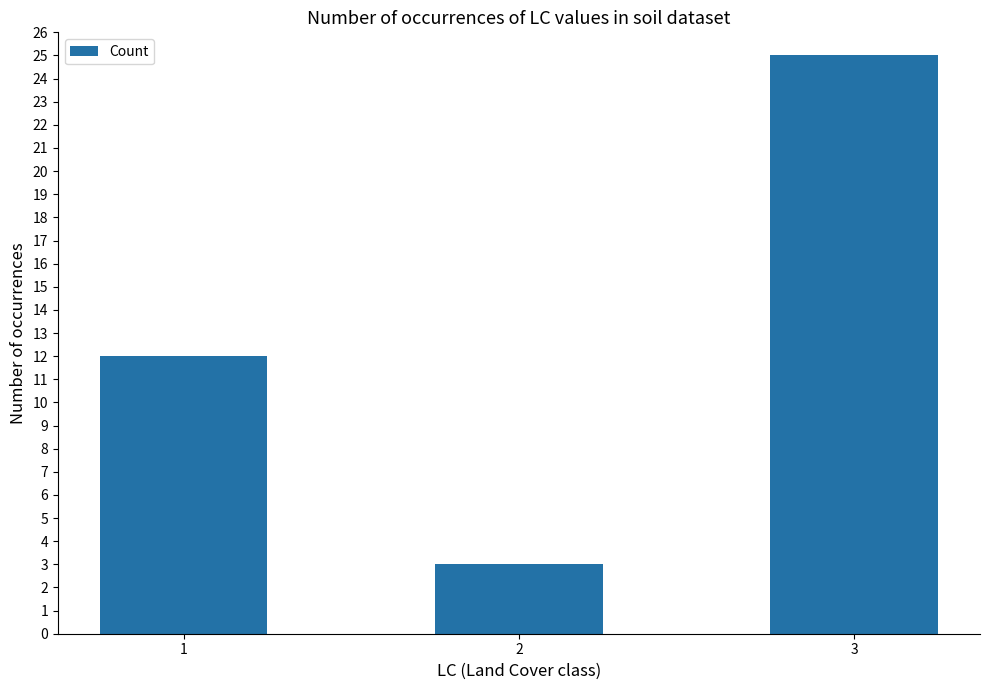

How many data points are less than 12?

1